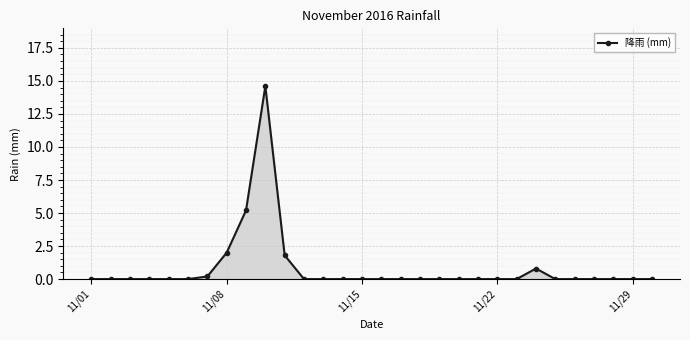

What is the maximum value shown in the chart?

14.6